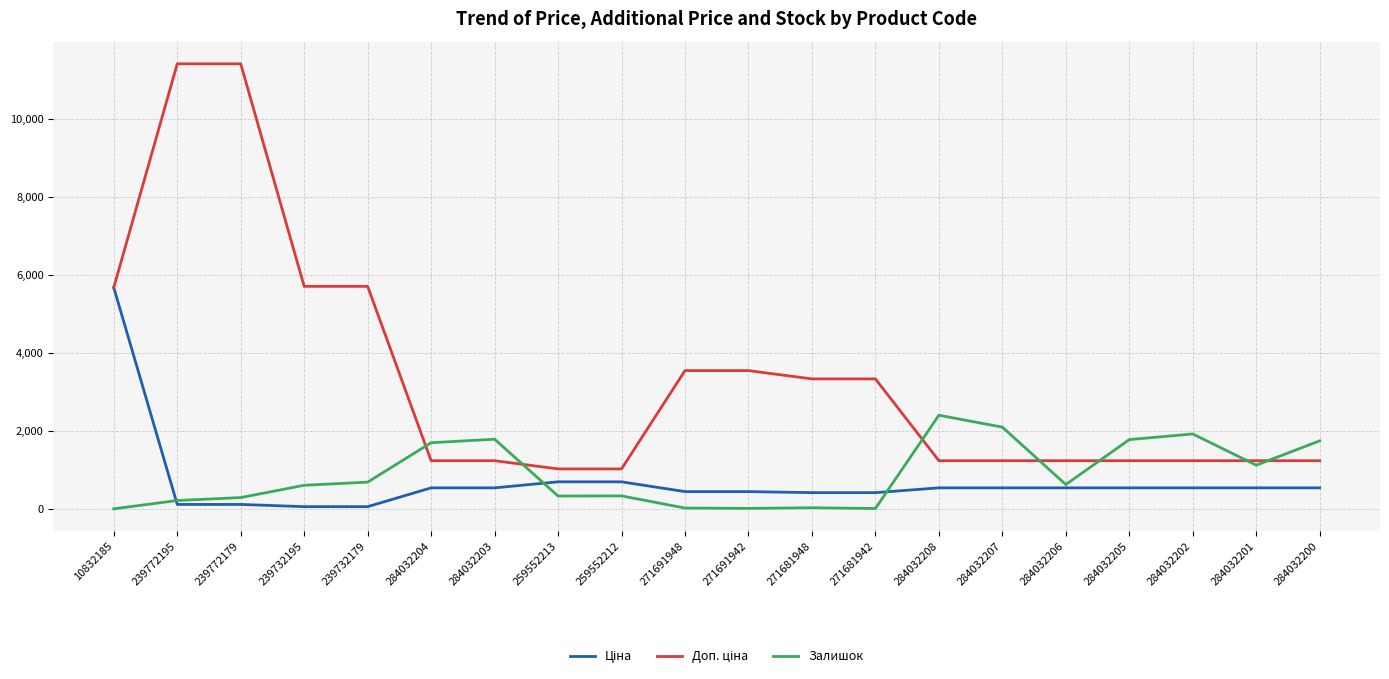

What is the spread (max minus min) of values at 284032204?

1157.0